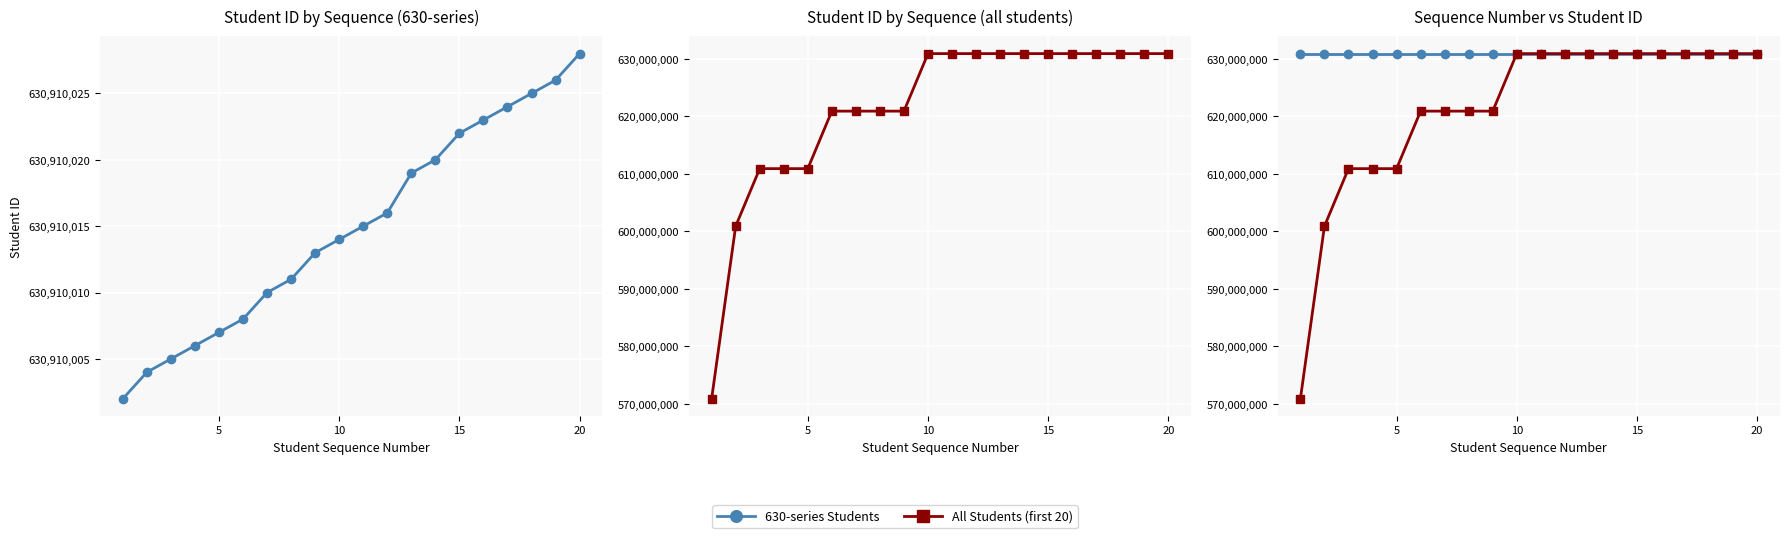

What is the maximum value shown in the chart?

630910028